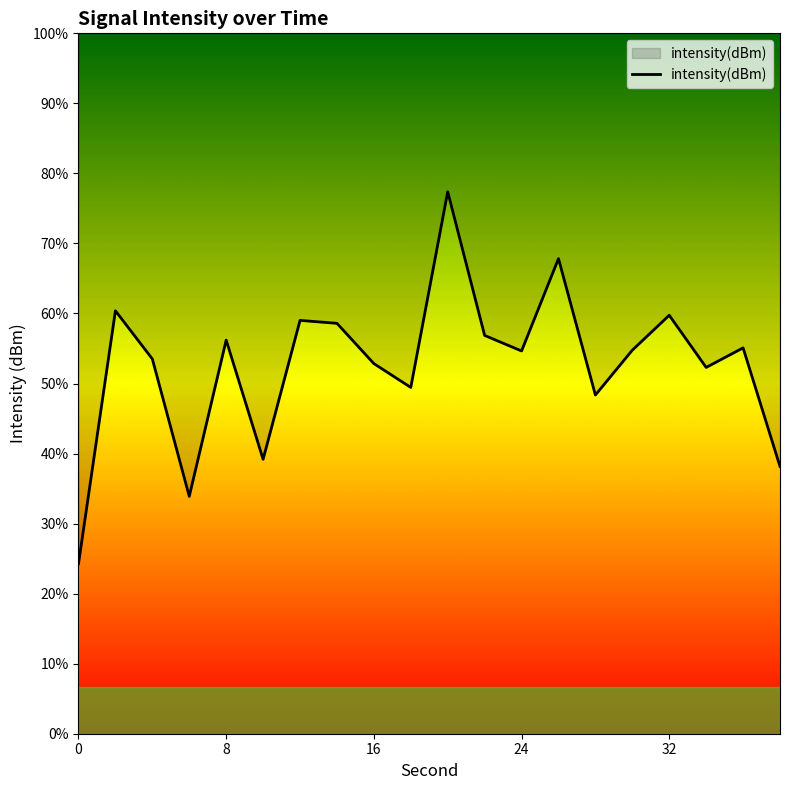

True or false: the data has more than 2 interior local peaks.

True